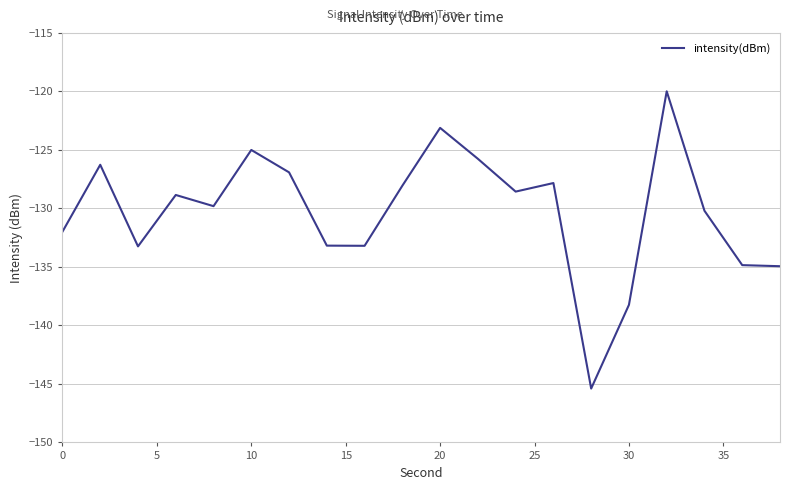

What is the smallest value displayed?

-145.4